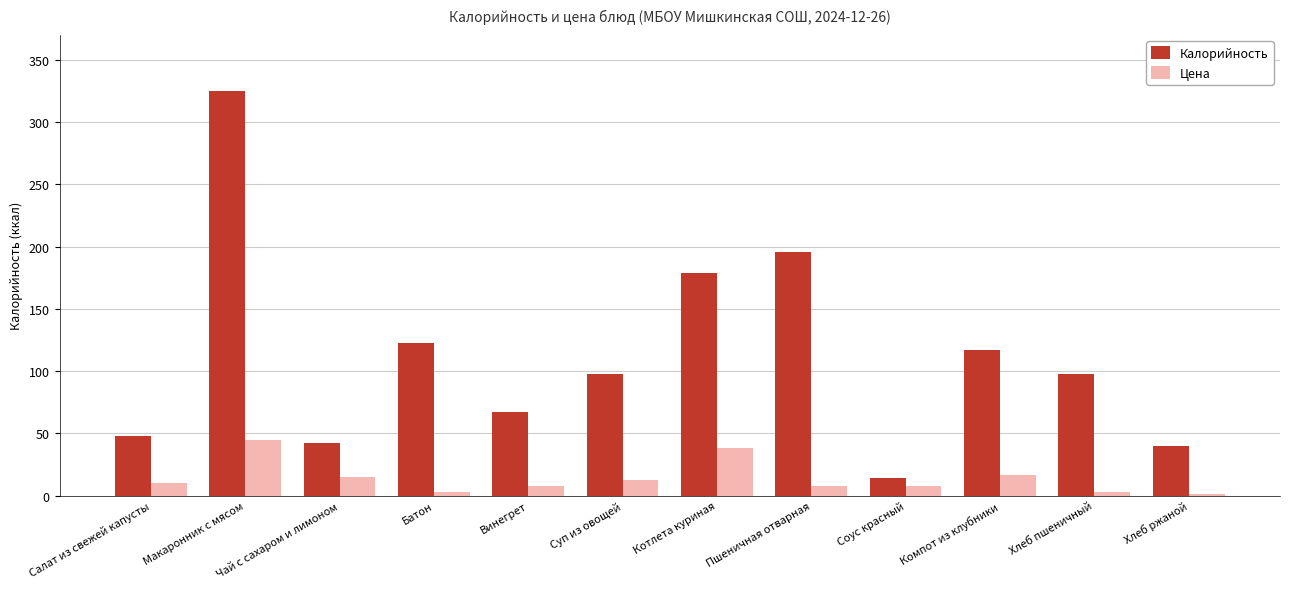

How many data points does each series have?

12